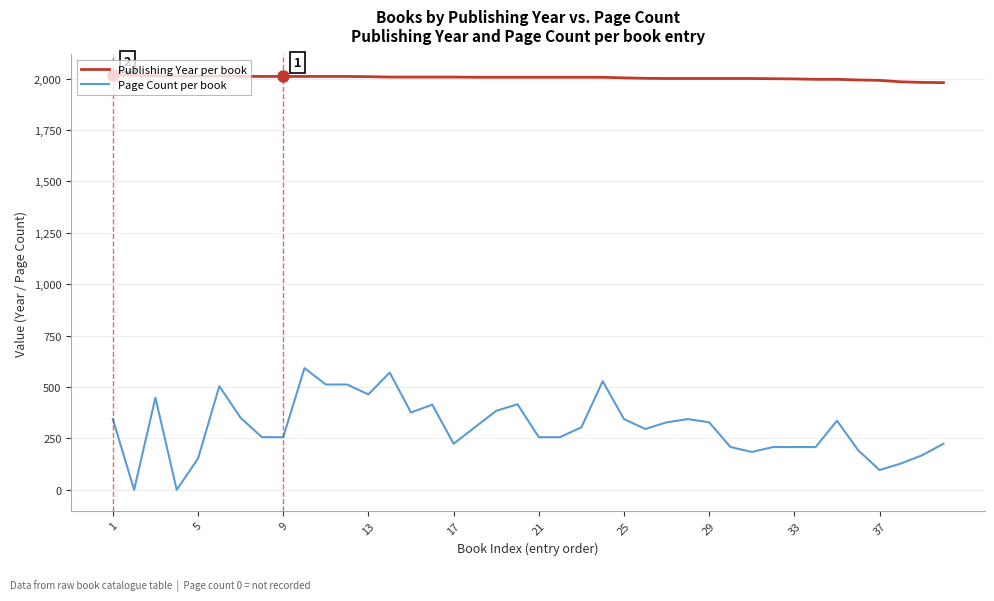

Rank the series by their average value, from lowest to highest.

Page Count per book, Publishing Year per book